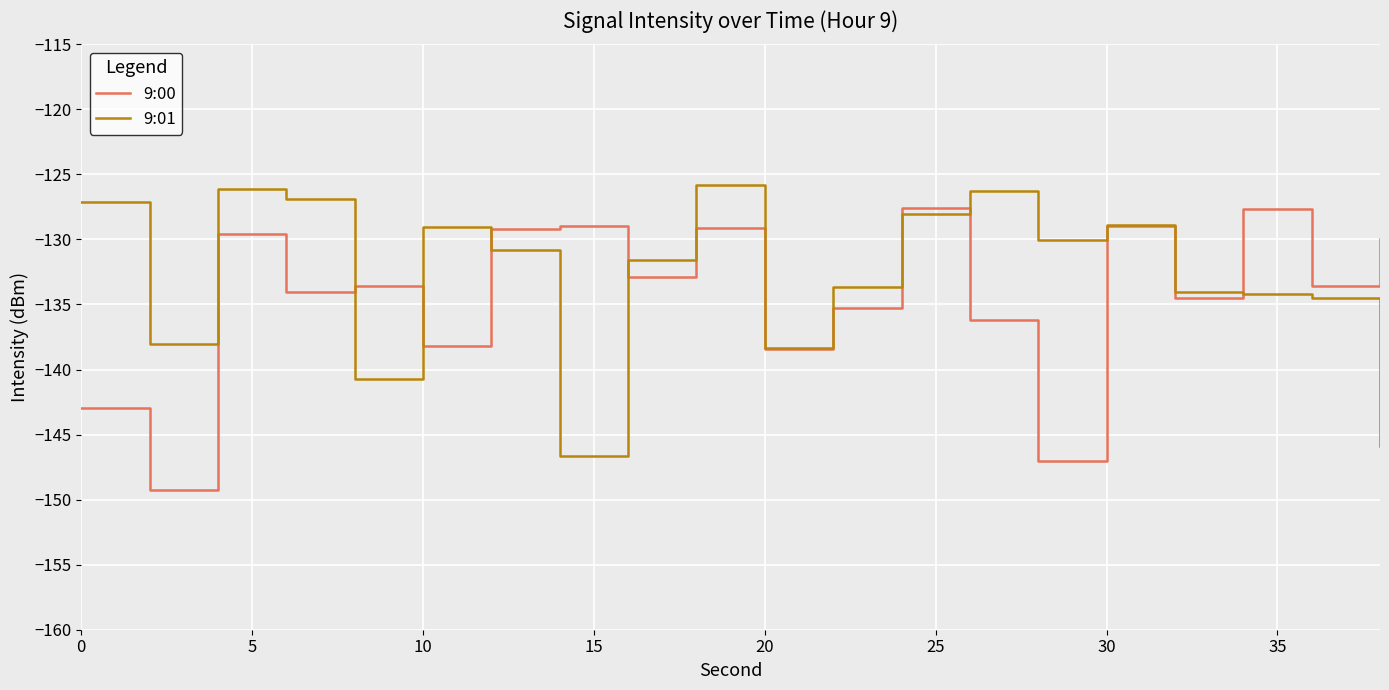

How many interior local peaks does the 9:00 series have?

7